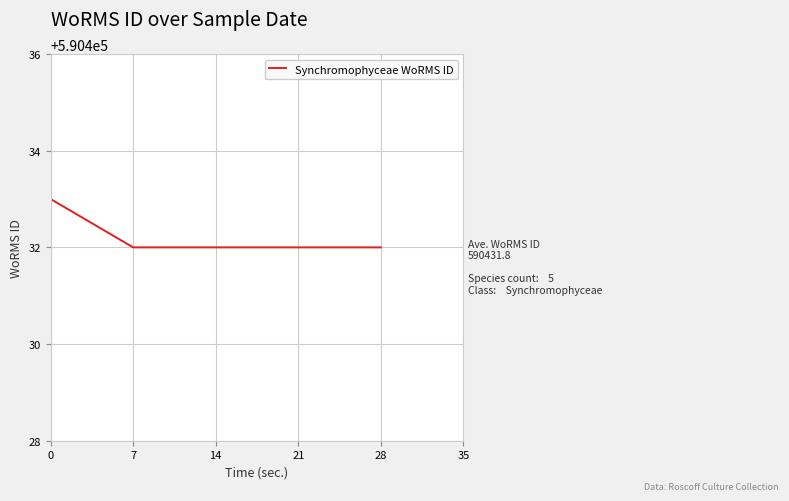

Is it true that the value at 14 is 768052?

False